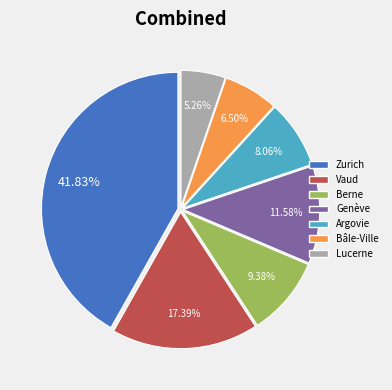

How many segments does this pie chart have?

7